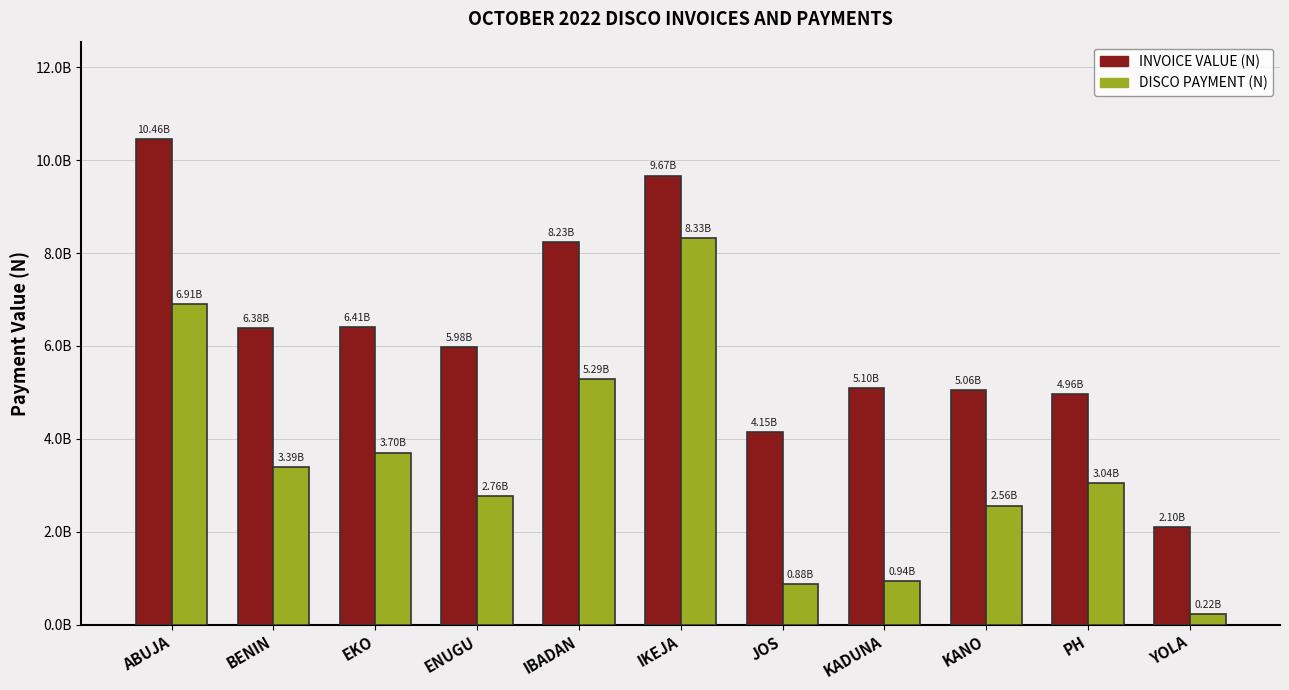

What is the label of the 1st bar from the right?

YOLA